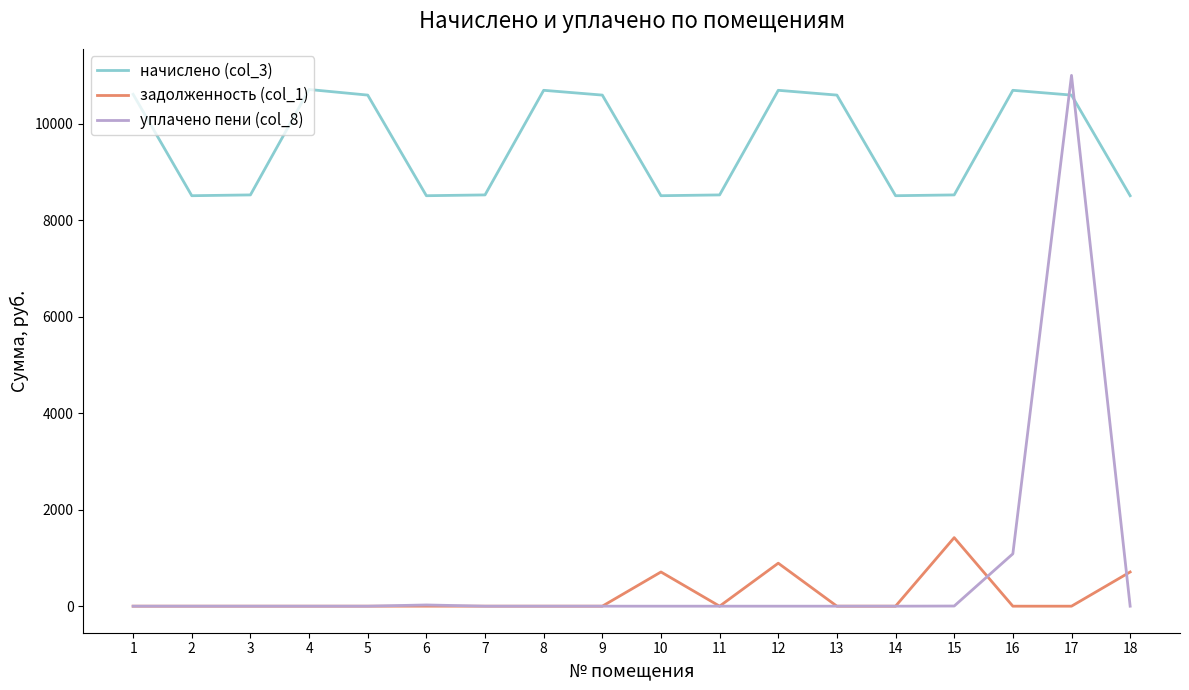

True or false: задолженность (col_1) has a value of 0.0 at 5.

True